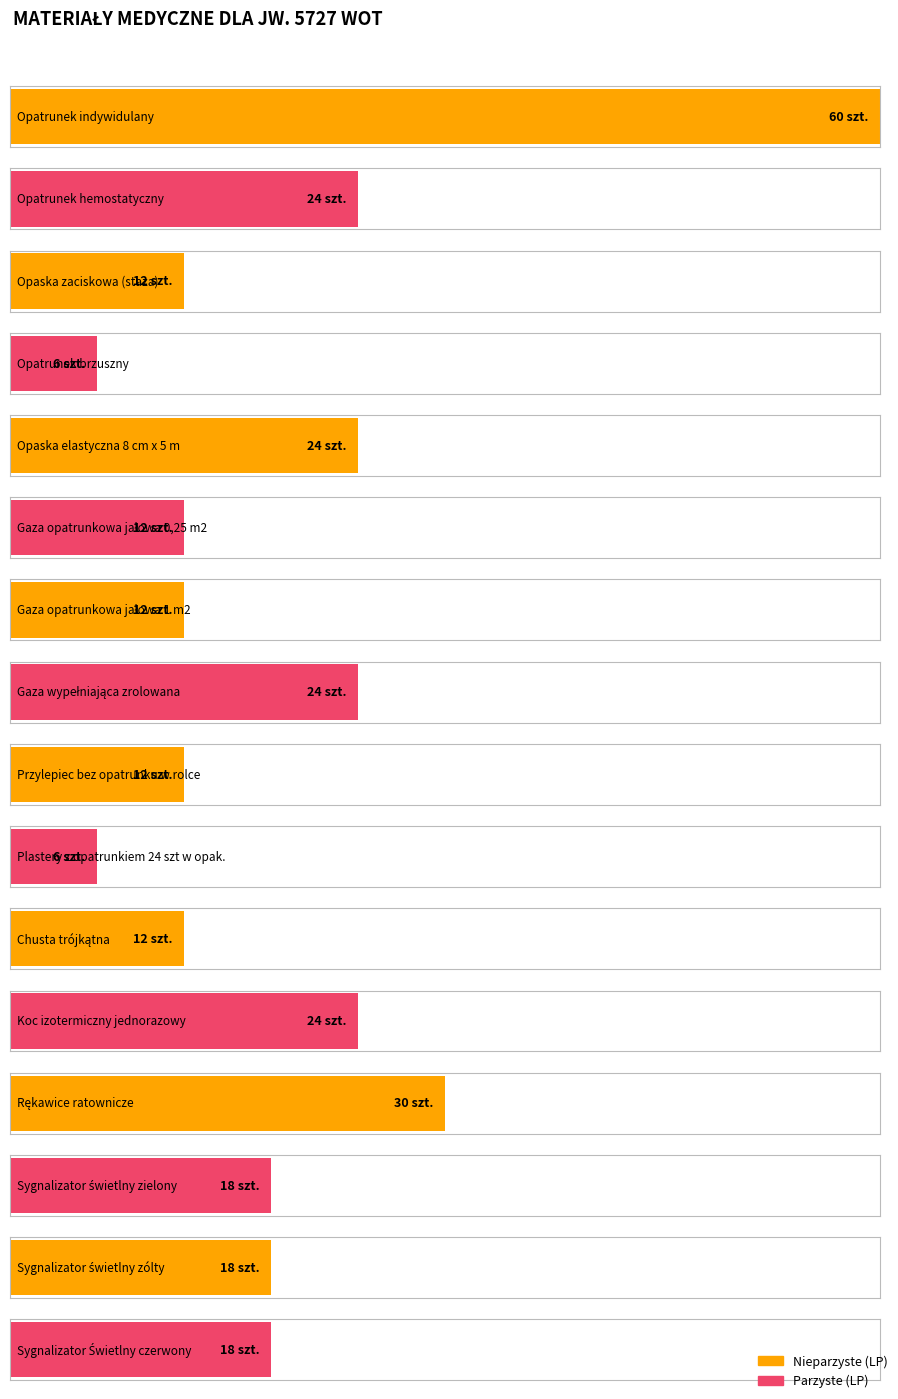

What is the difference between the second highest and minimum values?

24